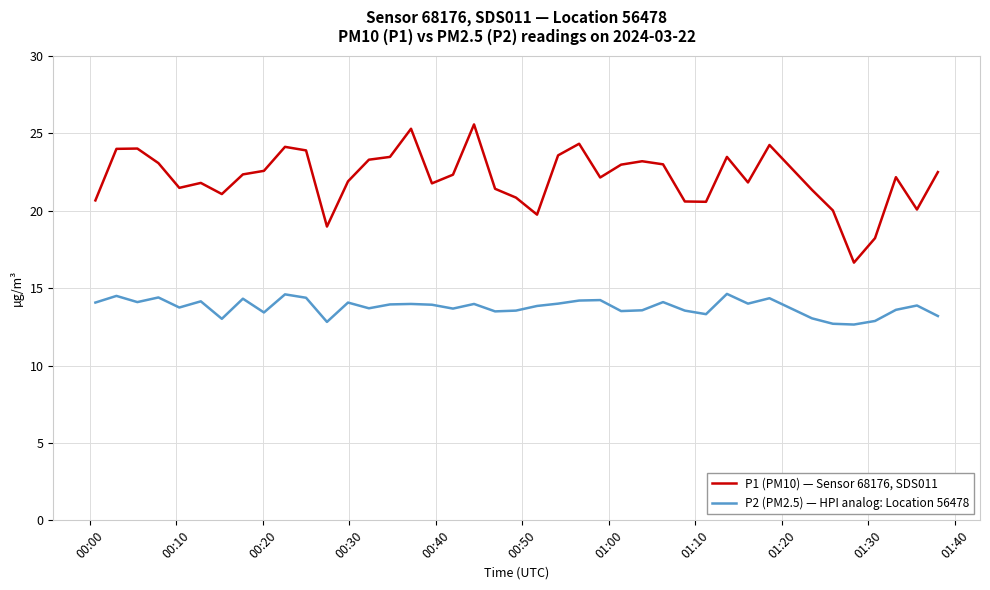

True or false: P2 (PM2.5) — HPI analog: Location 56478 and P1 (PM10) — Sensor 68176, SDS011 intersect in this chart.

False